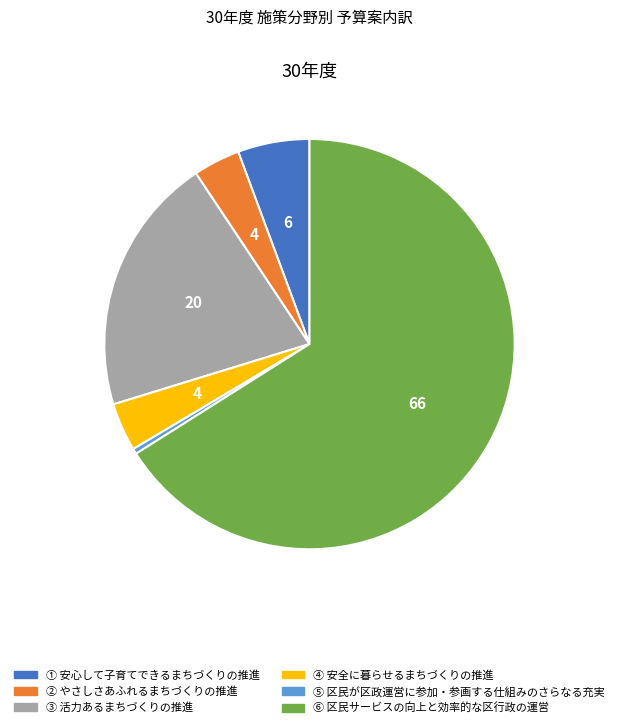

Which has a higher value, ④ 安全に暮らせるまちづくりの推進 or ③ 活力あるまちづくりの推進?

③ 活力あるまちづくりの推進